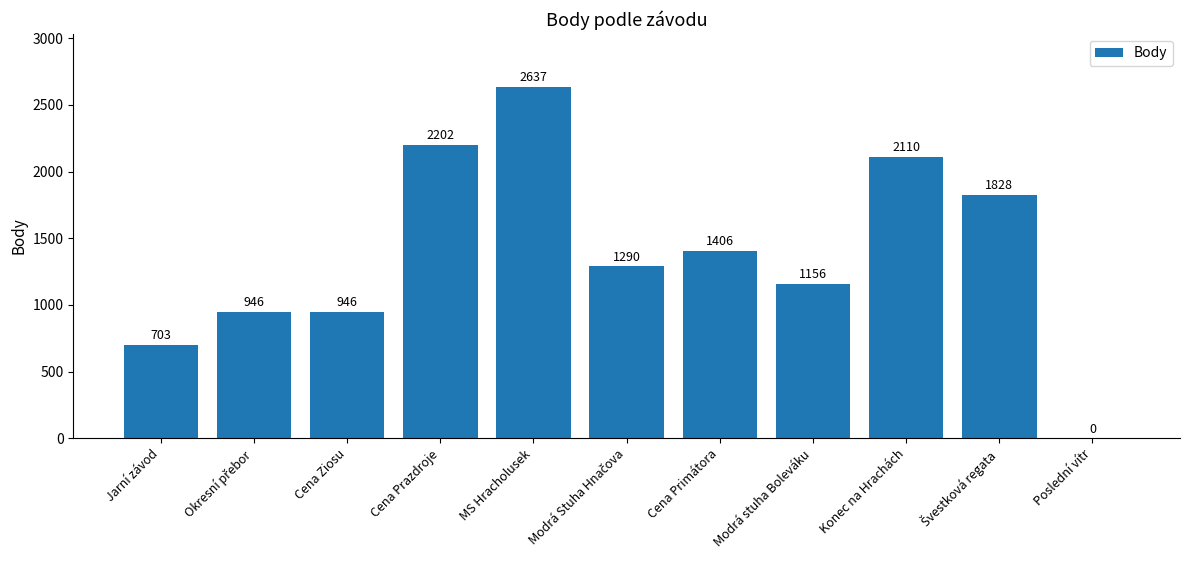

Does the chart contain stacked bars?

No